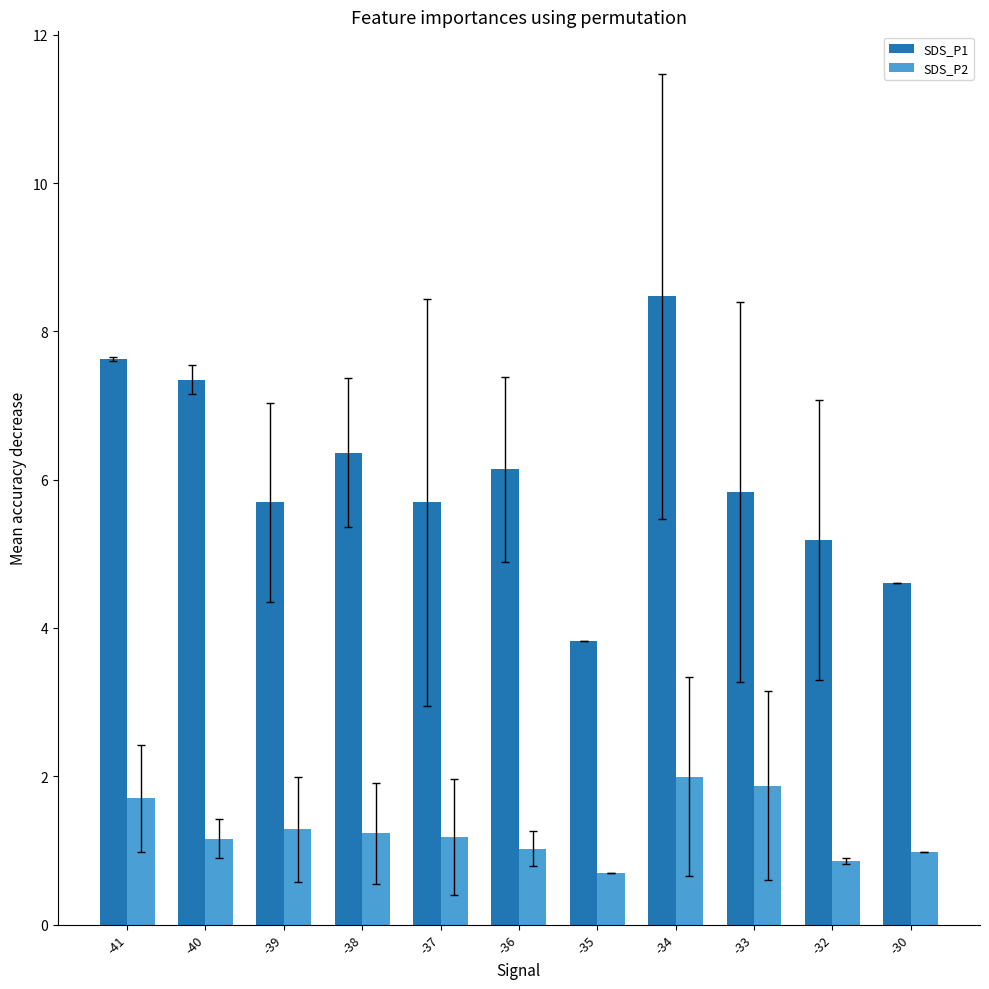

What is the sum of the SDS_P2 values at -30 and -35?

1.7